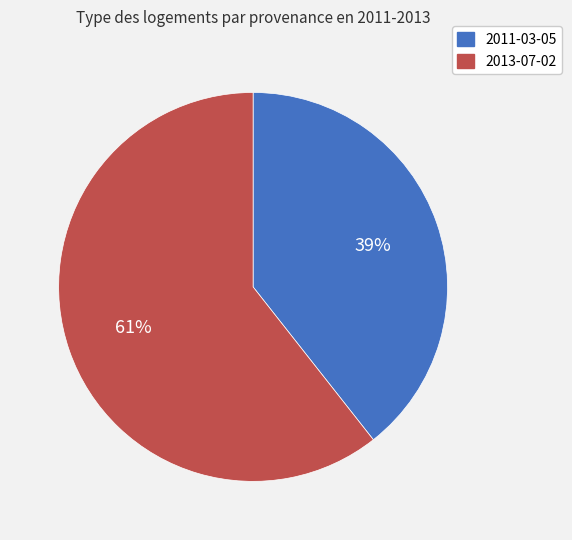

Is it true that 2011-03-05 is 27% of the pie?

False